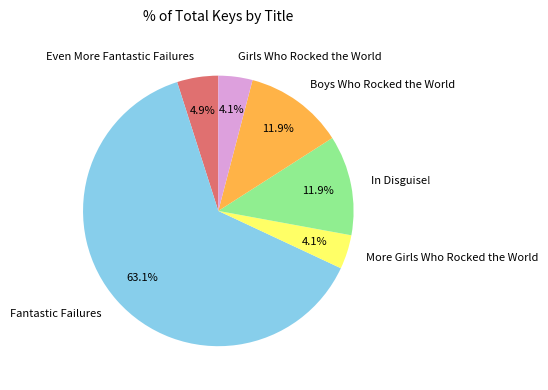

Which category has the biggest portion of the pie?

Fantastic Failures